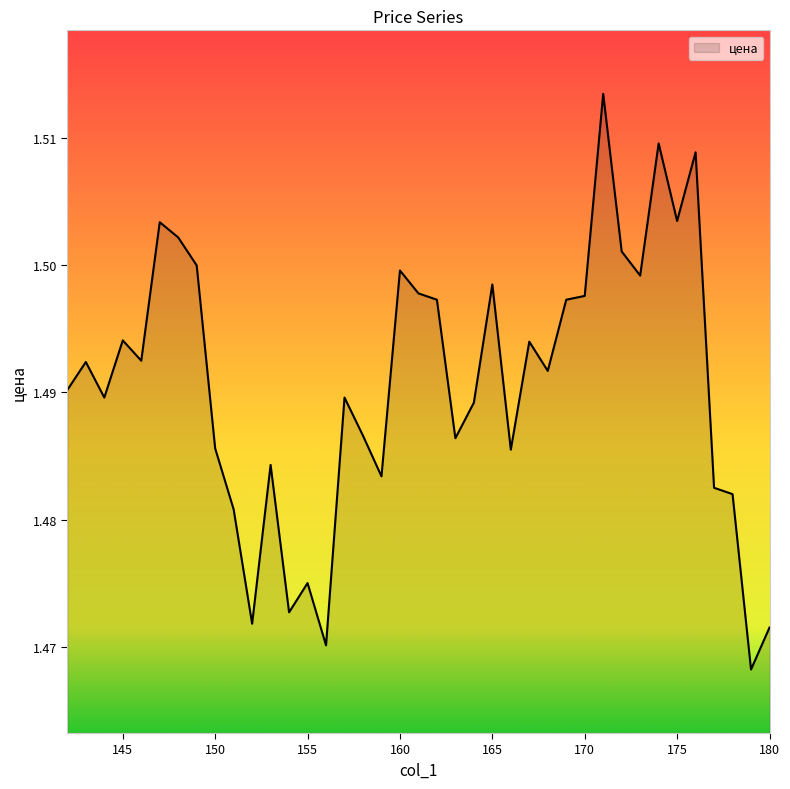

Does the chart display data point markers on the line(s)?

No